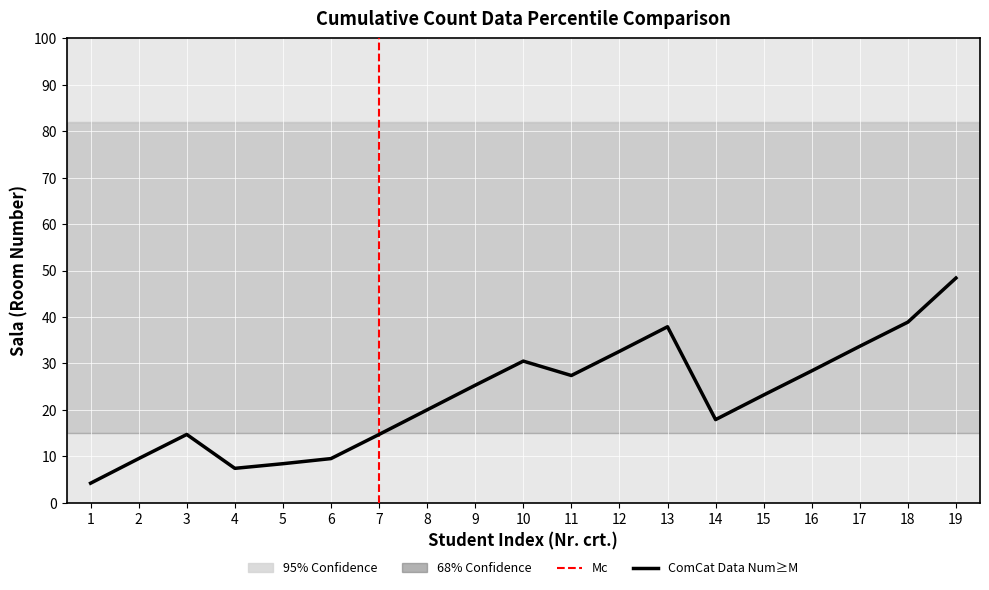

Reading left to right, transcribe all the data shown in this chart.

1=4.2	2=9.5	3=14.7	4=7.4	5=8.4	6=9.5	7=14.7	8=20.0	9=25.3	10=30.5	11=27.4	12=32.6	13=37.9	14=17.9	15=23.2	16=28.4	17=33.7	18=38.9	19=48.4